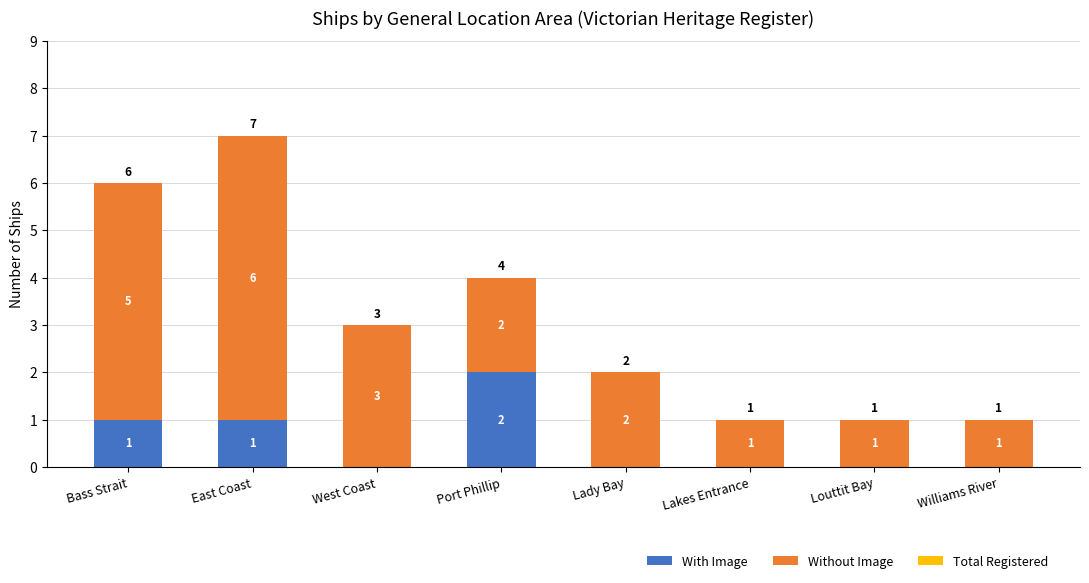

At which label does With Image reach its peak?

Port Phillip